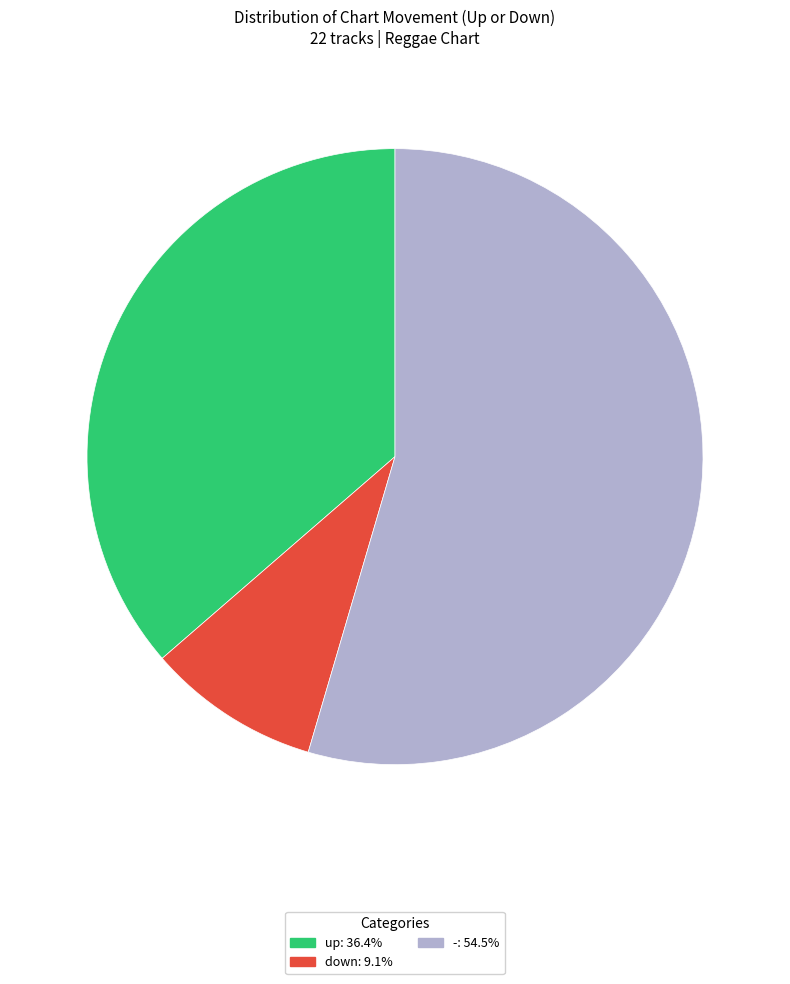

Is - the majority of the pie?

Yes